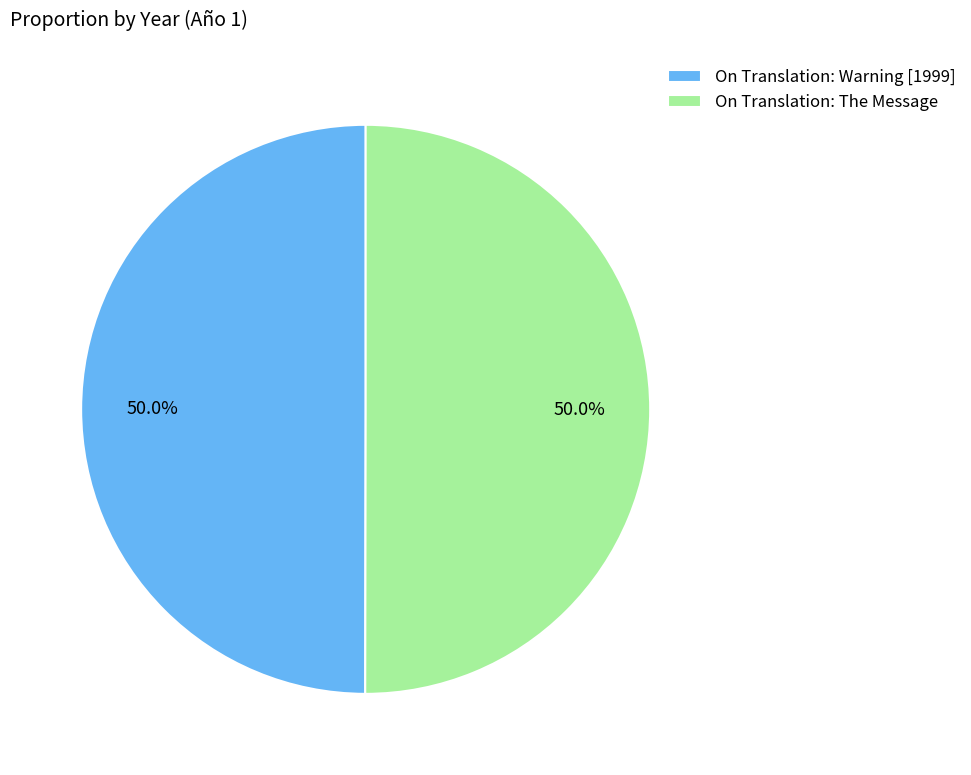

What portion of the pie excludes On Translation: The Message?

50.0%